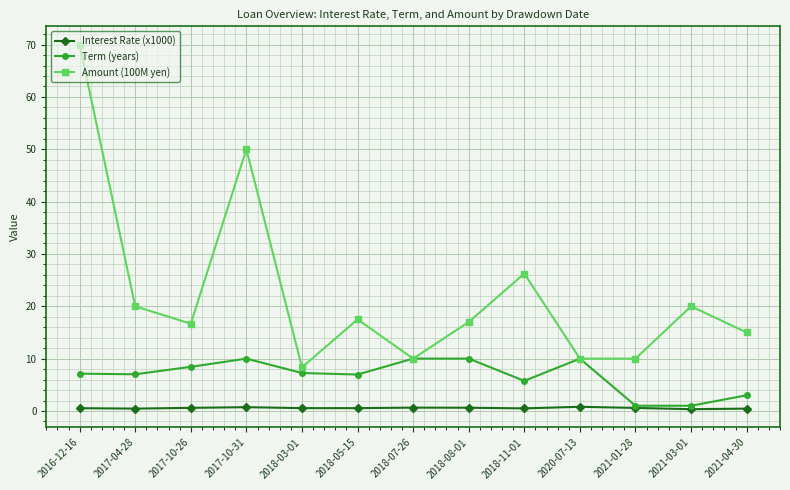

The value of Term (years) at 2020-07-13 is 10.0. True or false?

True